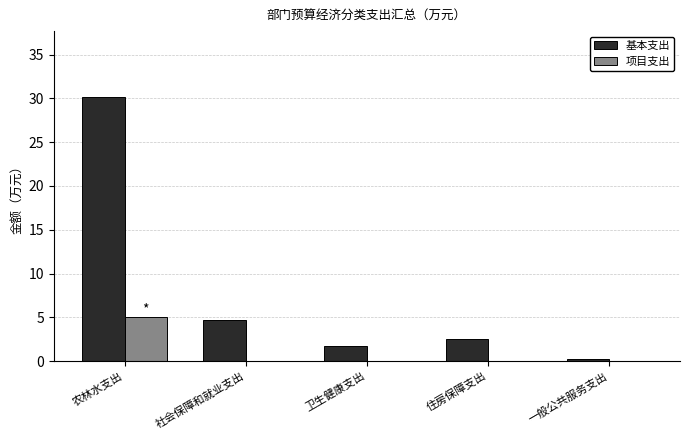

What value does the 基本支出 series have at 住房保障支出?

2.5